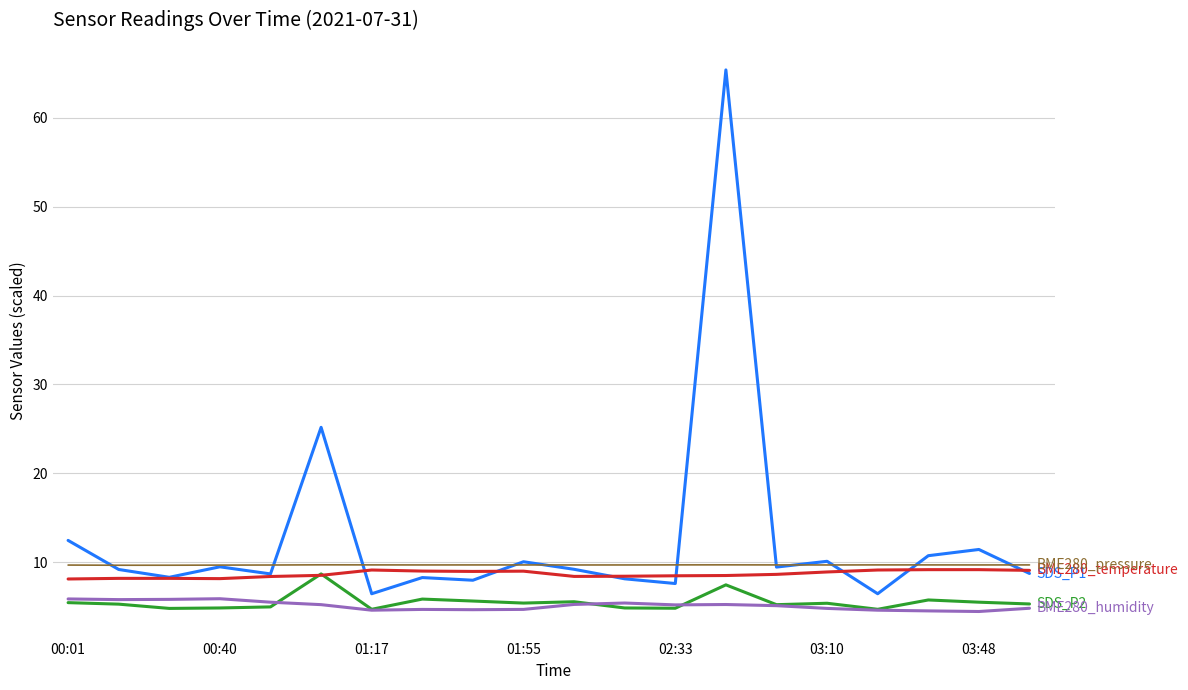

How many lines are shown in the chart?

5